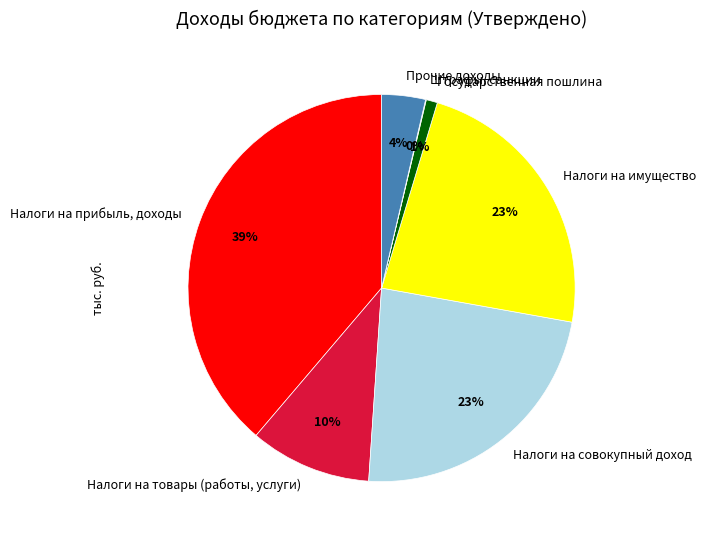

To the nearest percent, what is the average slice percentage?

14%